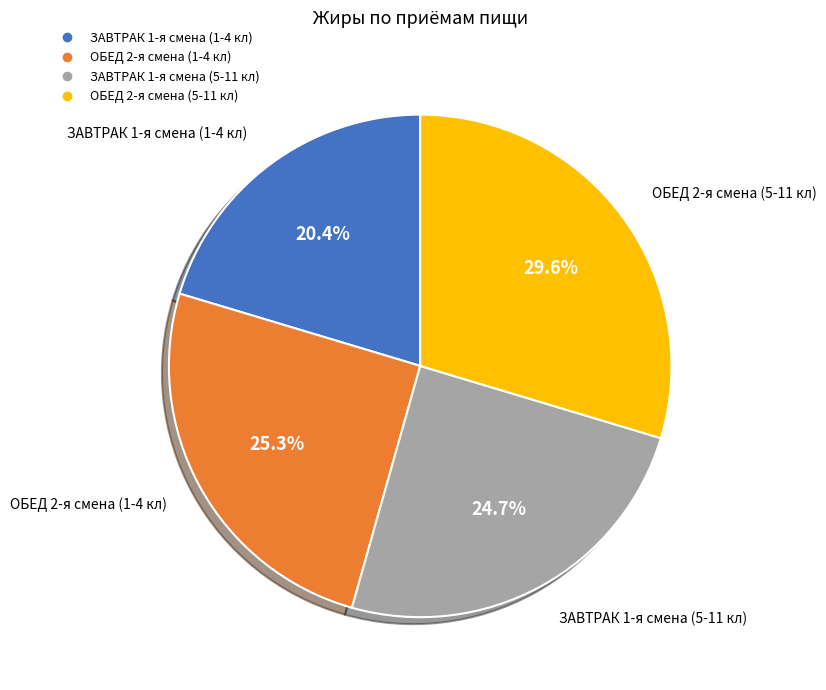

To the nearest percent, what is the combined percentage of ОБЕД 2-я смена (5-11 кл) and ЗАВТРАК 1-я смена (1-4 кл)?

50%